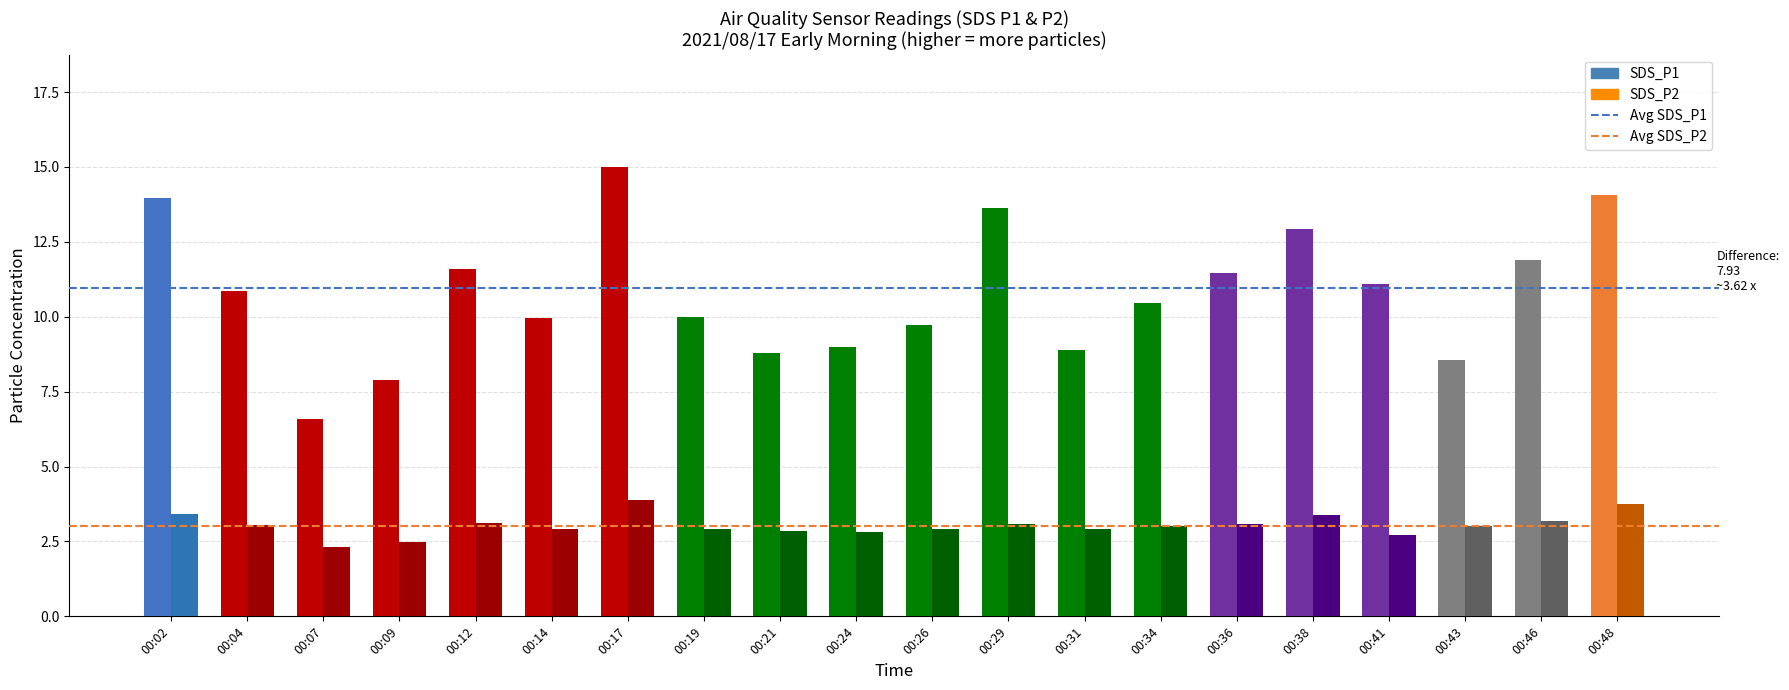

Where does the SDS_P2 series first go above 3?

00:02